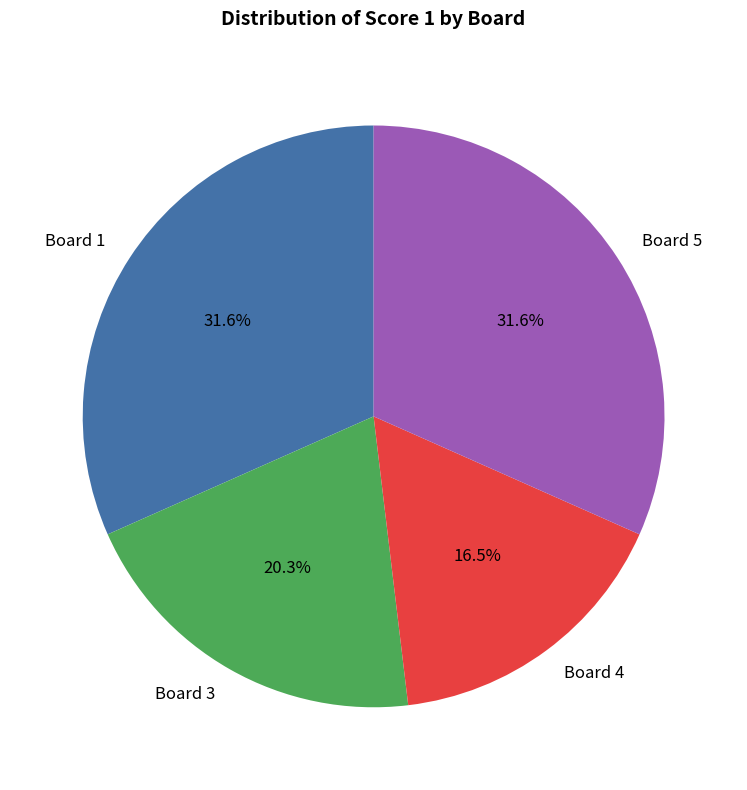

What is the smallest slice in the pie chart?

Board 4